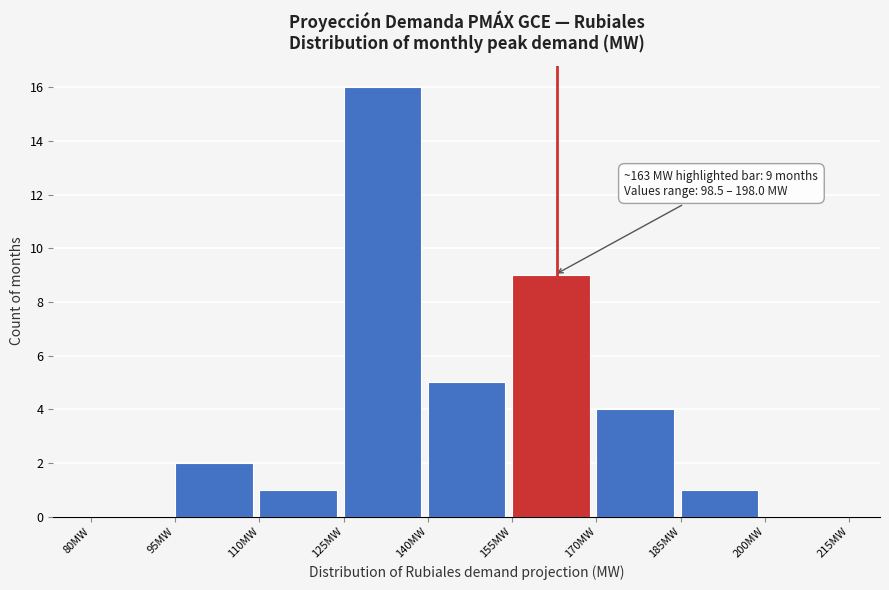

Over which range of the x-axis is the bar tallest?

125 to 140